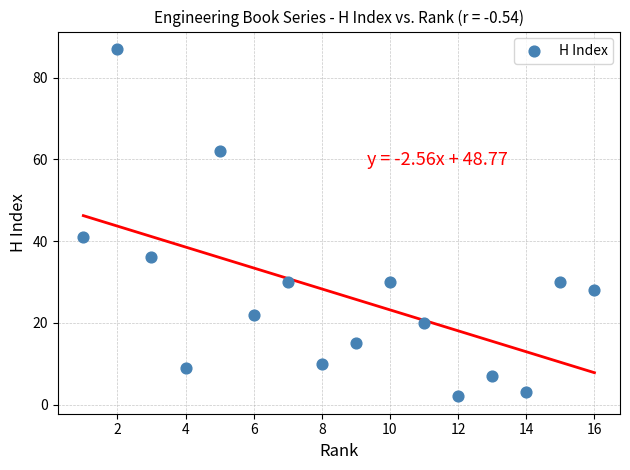

What Y value in the scatter plot is closest to 44?

41